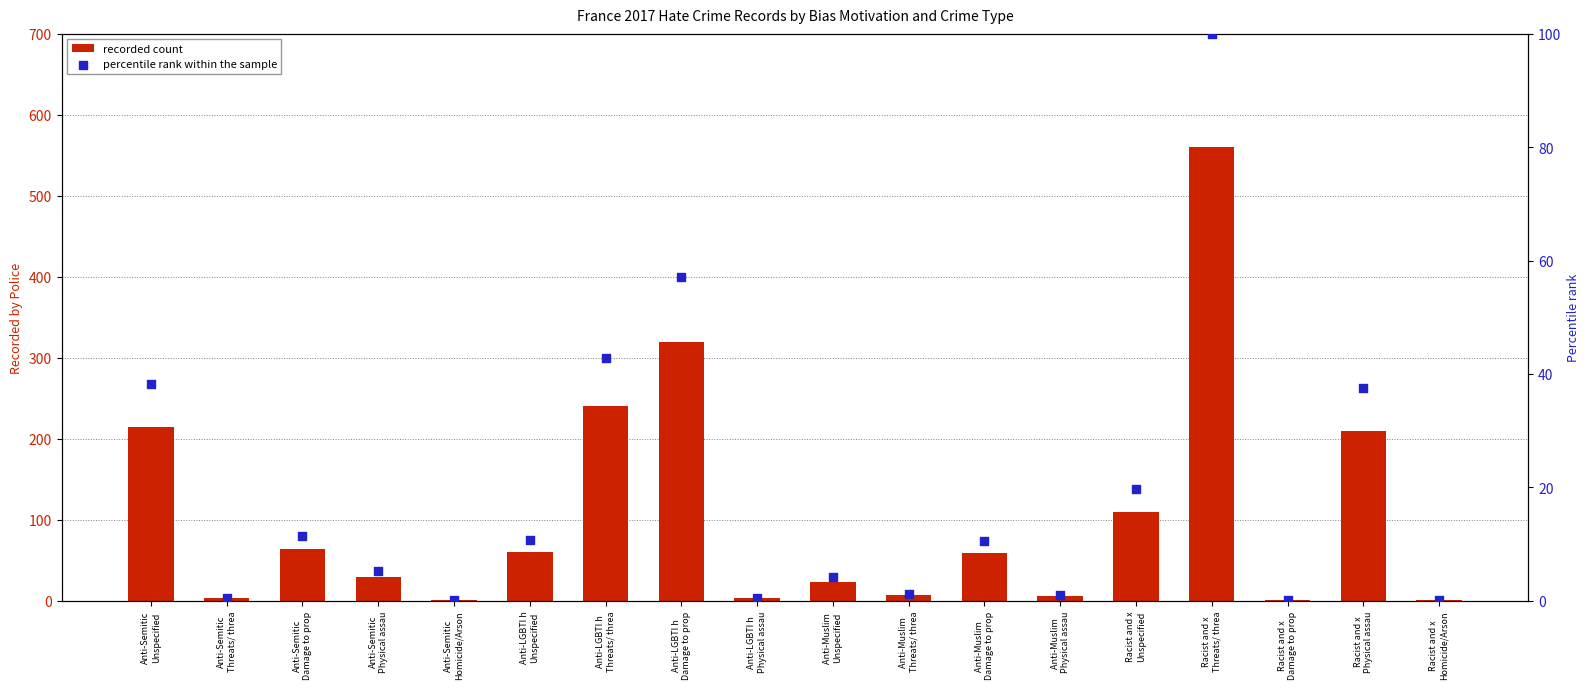

What are all the series names shown in the legend?

recorded count, percentile rank within the sample